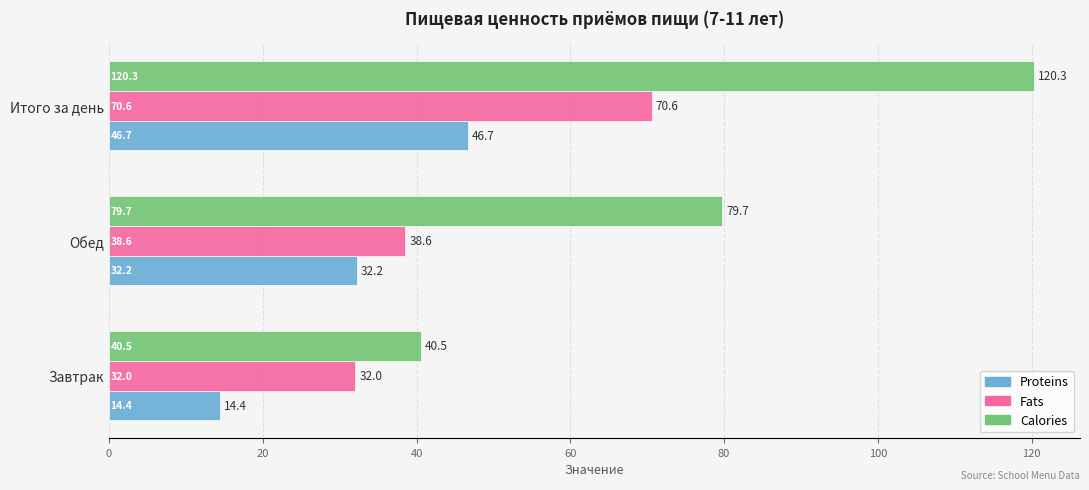

What is the average value of the Proteins series?

31.1